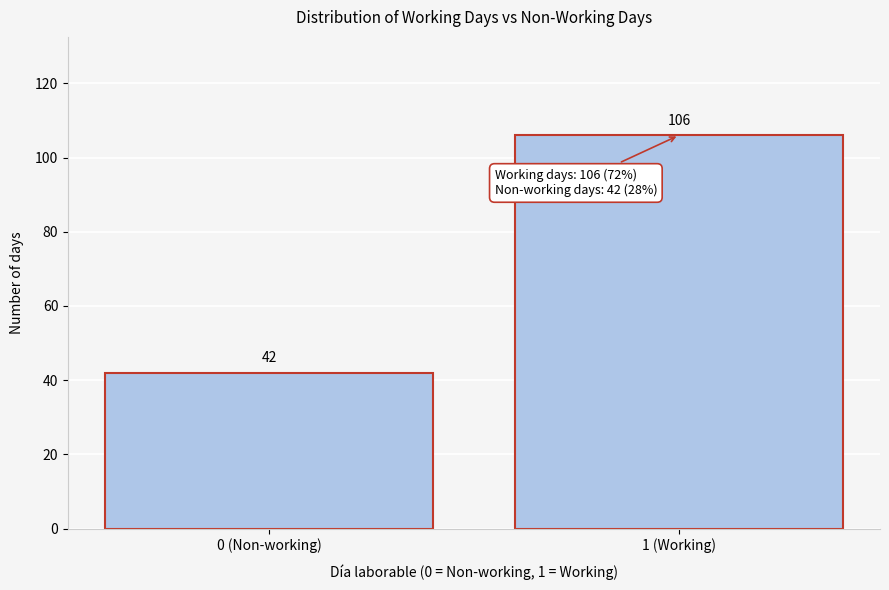

Reading right to left, transcribe all the data shown in this chart.

106	42